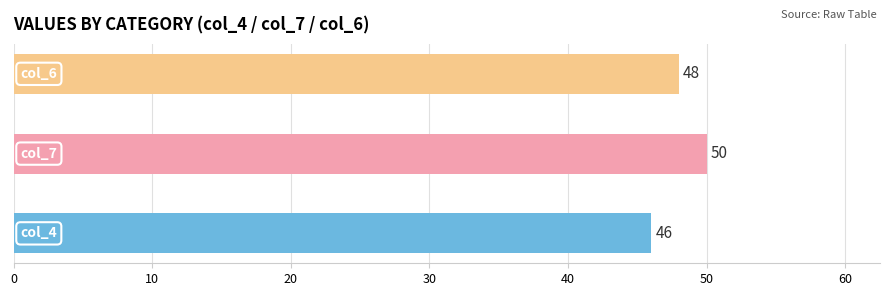

Count the values in the range 46 to 50.

3